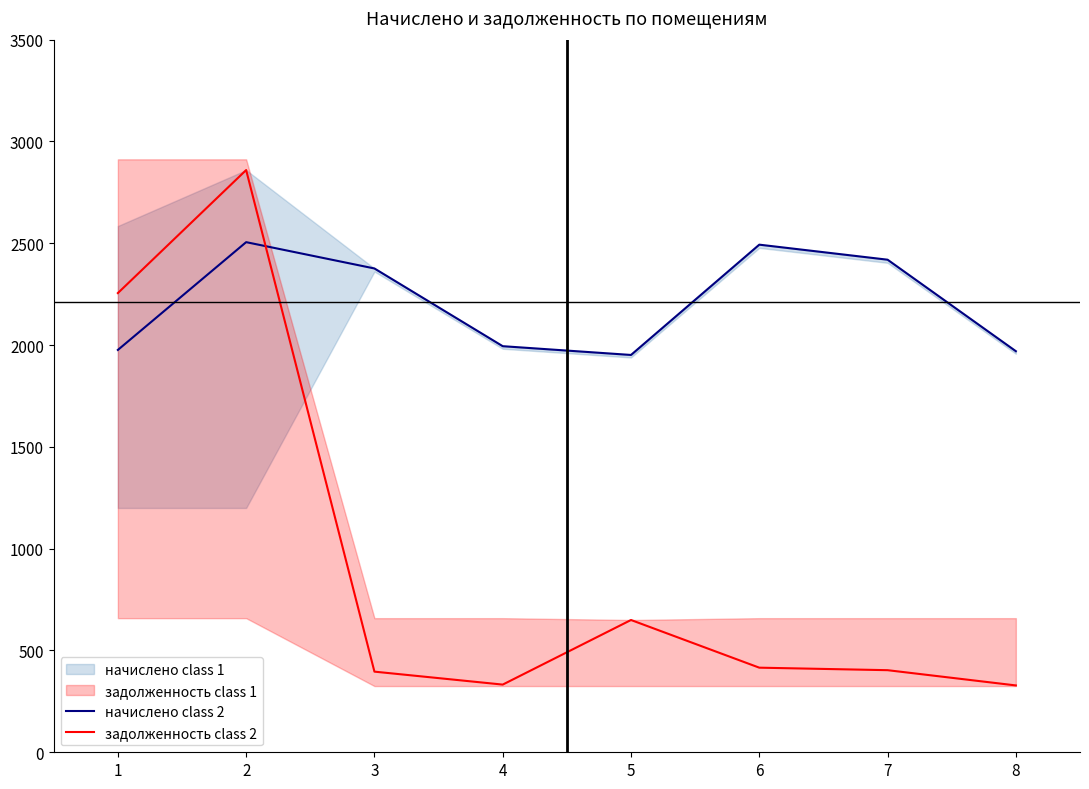

Reading left to right, what are all the values shown in this chart?

начислено class 2: 1976.1	2505.5	2376.2	1994.5	1951.4	2493.2	2419.3	1969.9
задолженность class 2: 2255.4	2859.6	396.0	332.4	649.7	415.5	403.2	328.3